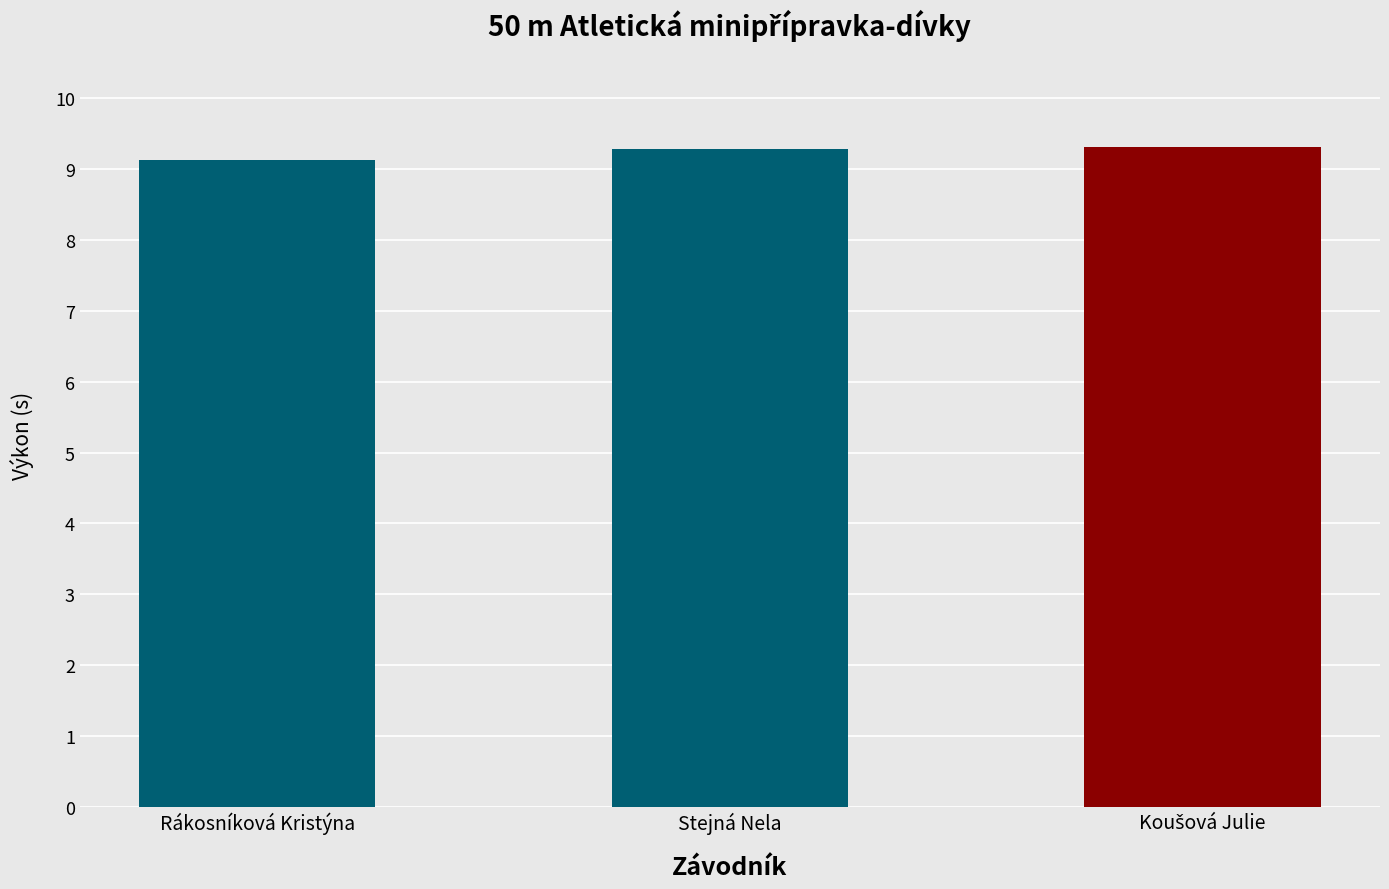

What is the smallest value displayed?

9.1